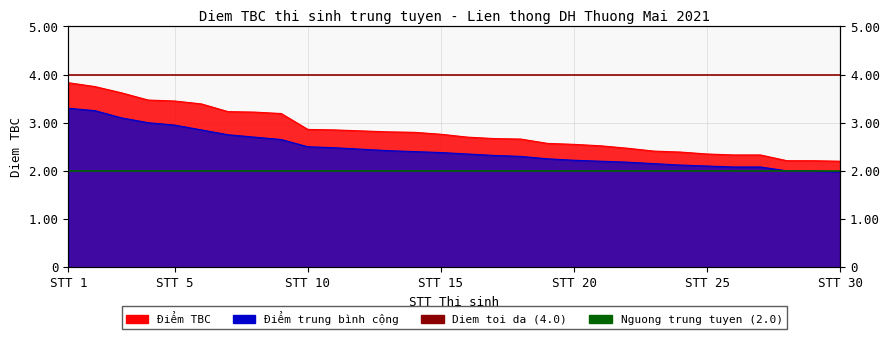

At how many categories does at least one series exceed 2?

30